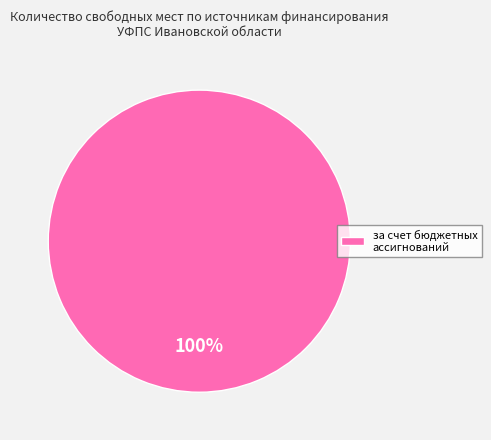

Is it true that за счет бюджетных ассигнований is 100% of the pie?

True